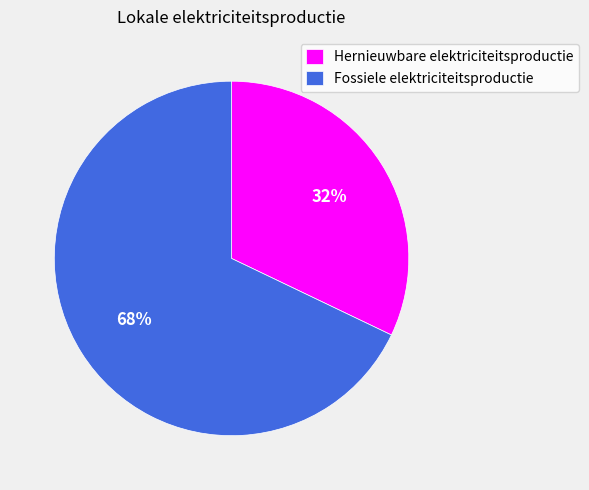

Between Hernieuwbare elektriciteitsproductie and Fossiele elektriciteitsproductie, which is larger?

Fossiele elektriciteitsproductie